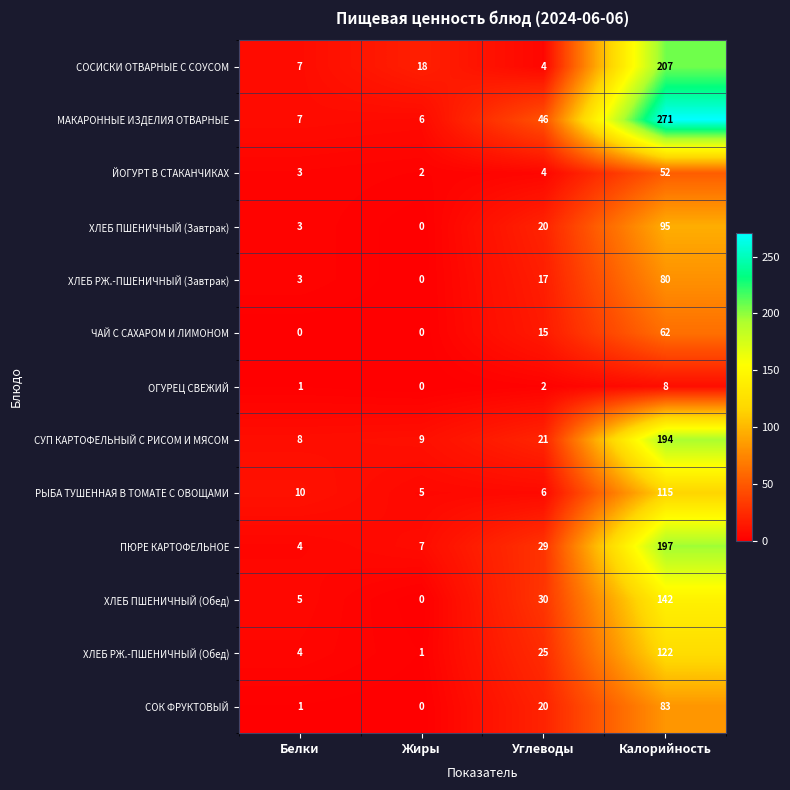

How many categories are shown in the chart?

4